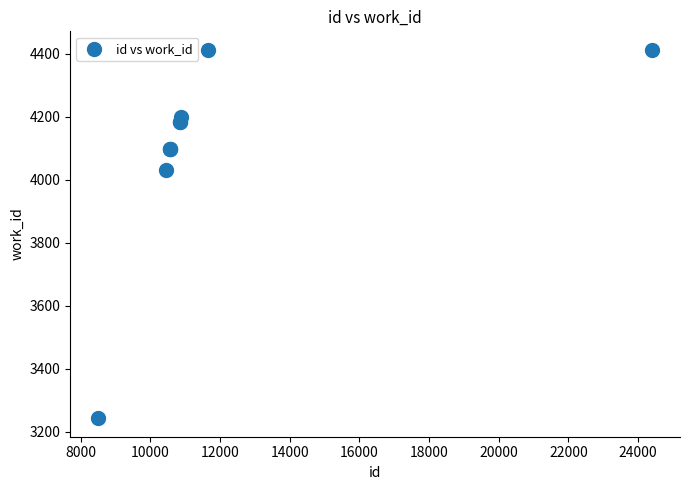

What Y value in the scatter plot is closest to 3827?

4032